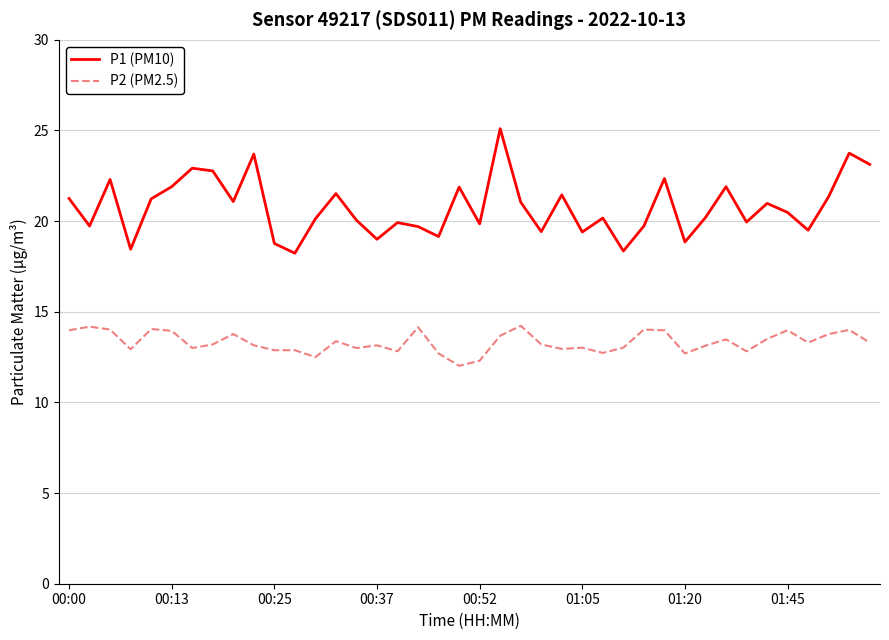

True or false: P2 (PM2.5) and P1 (PM10) intersect in this chart.

False